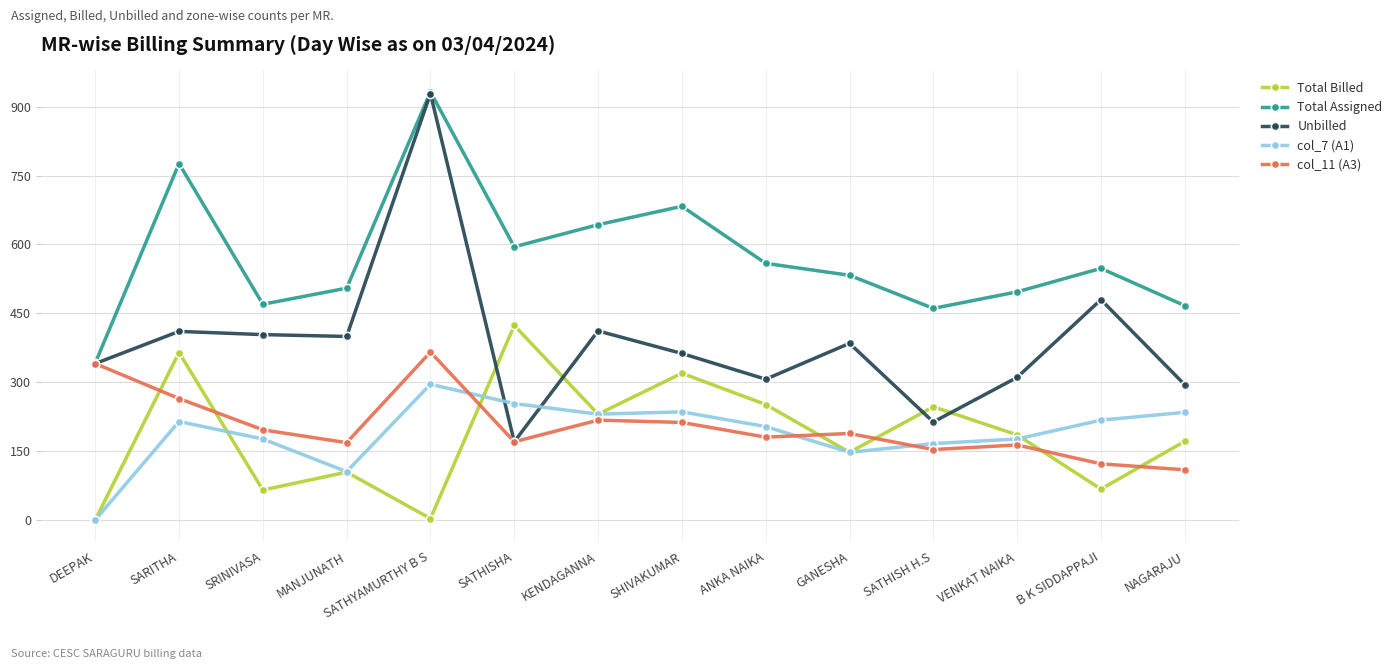

Between which two adjacent categories do col_7 (A1) and Unbilled first intersect?

SATHYAMURTHY B S and SATHISHA